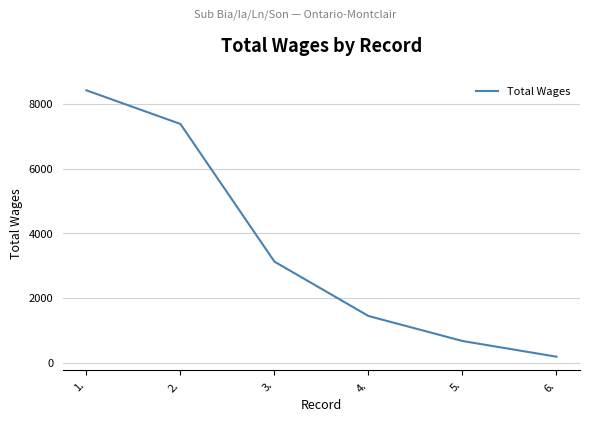

Is it true that the value at 4. is 1443?

True